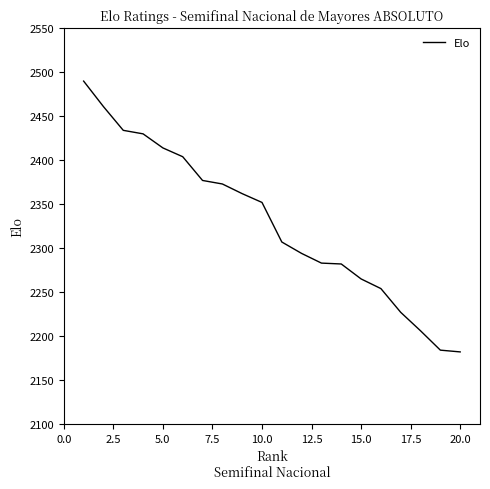

What is the minimum value shown in the chart?

2182